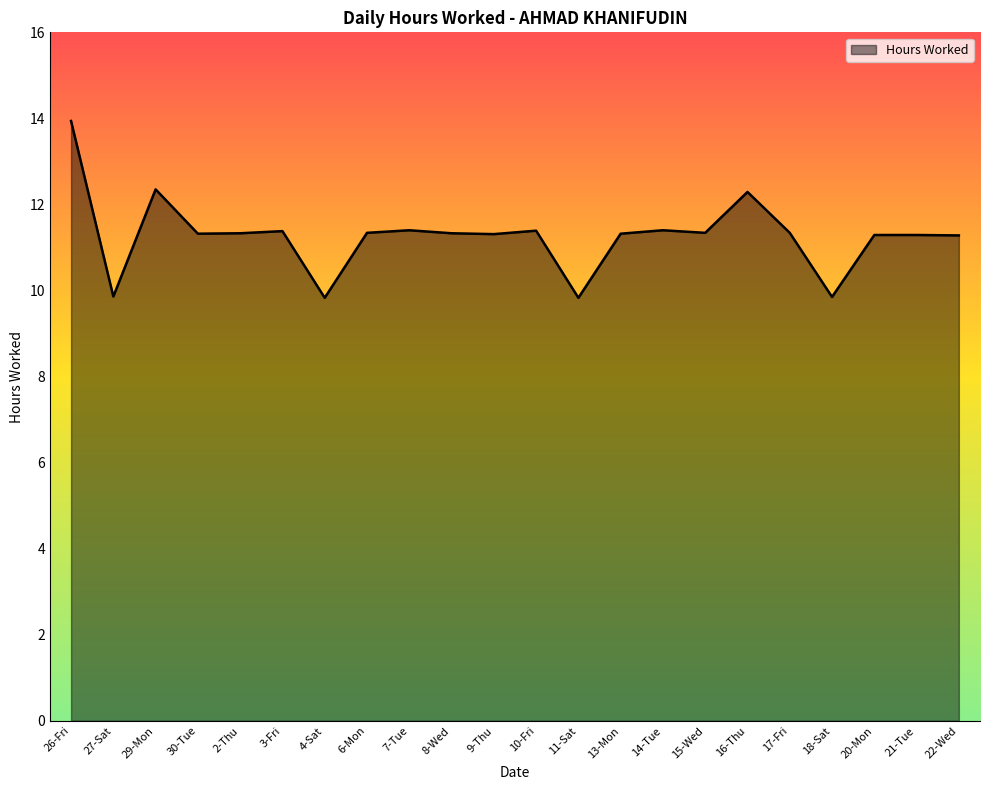

What is the difference between the maximum and second lowest values?

4.1